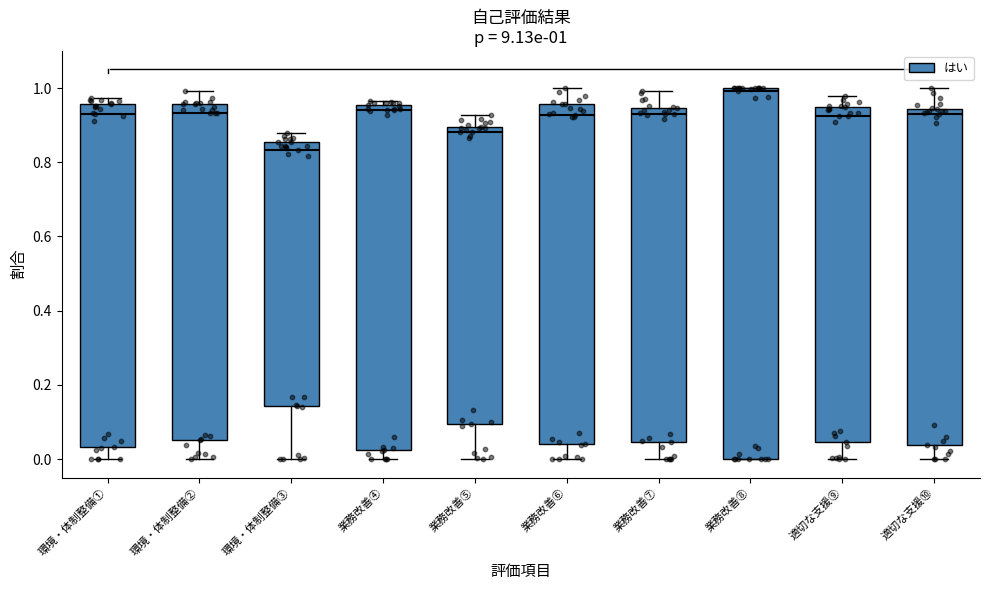

Comparing the boxes themselves (not the whiskers), which one is the tallest?

業務改善⑧